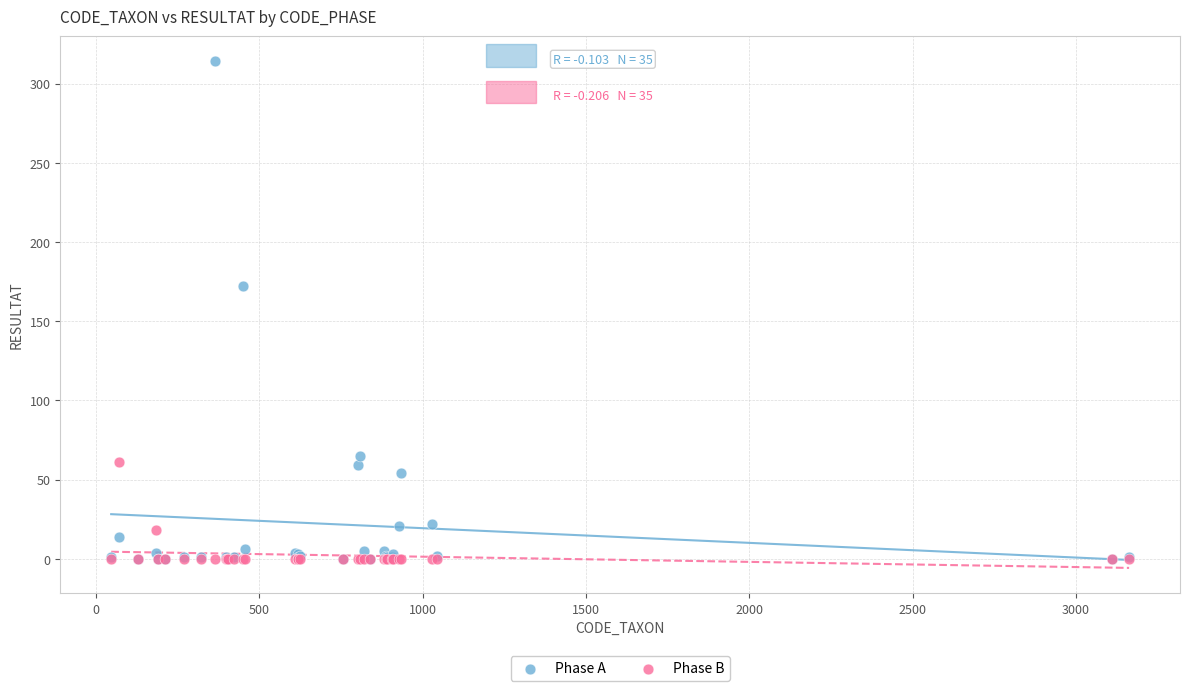

In the Phase A series, what Y value is closest to 157?

172